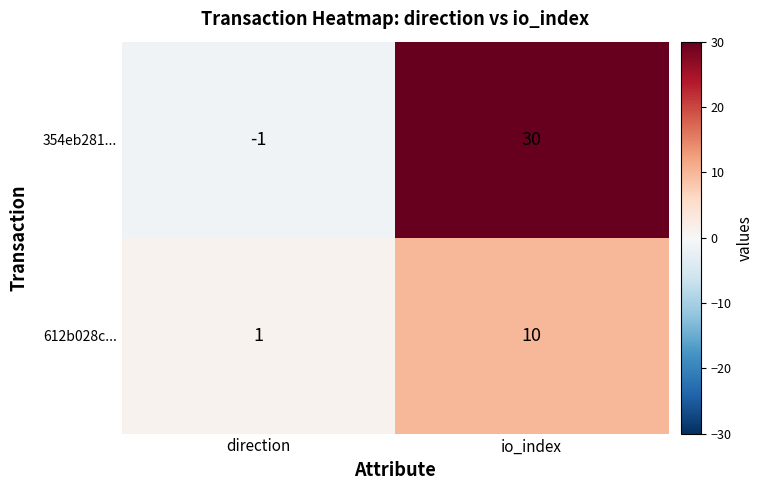

What is the average value of the 612b028c... series?

6